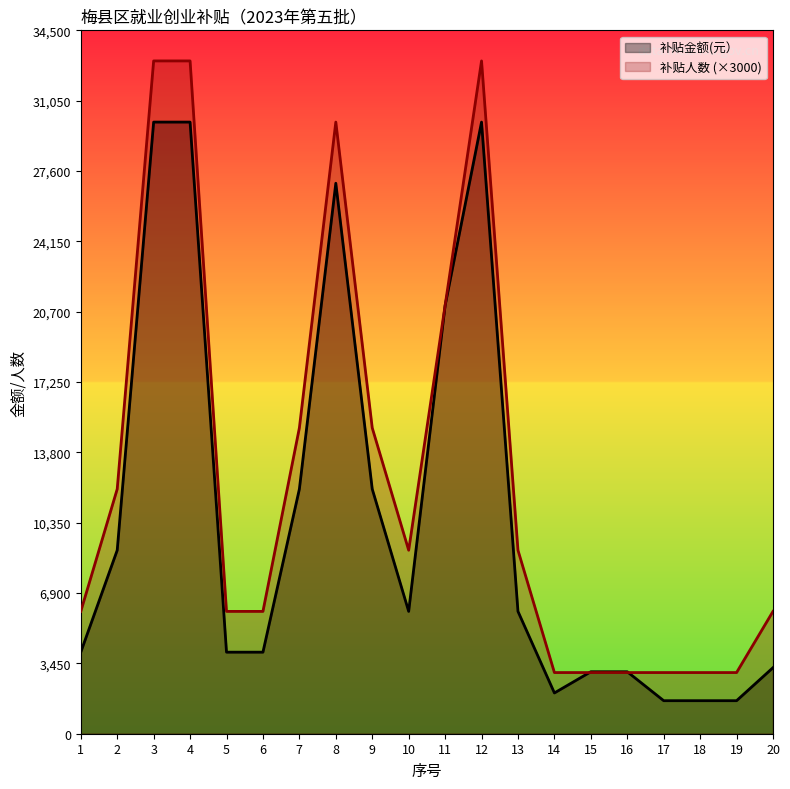

True or false: 补贴金额(元） has more than 0 interior local peaks.

True